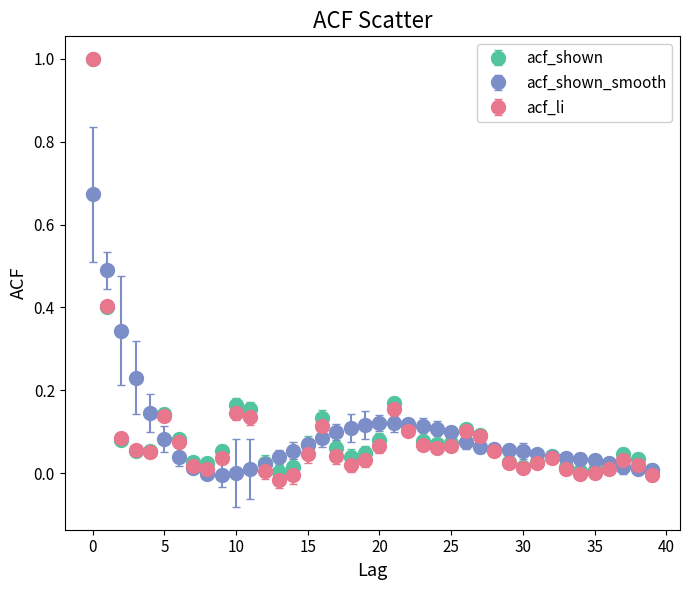

Which series has the widest spread of values?

acf_li